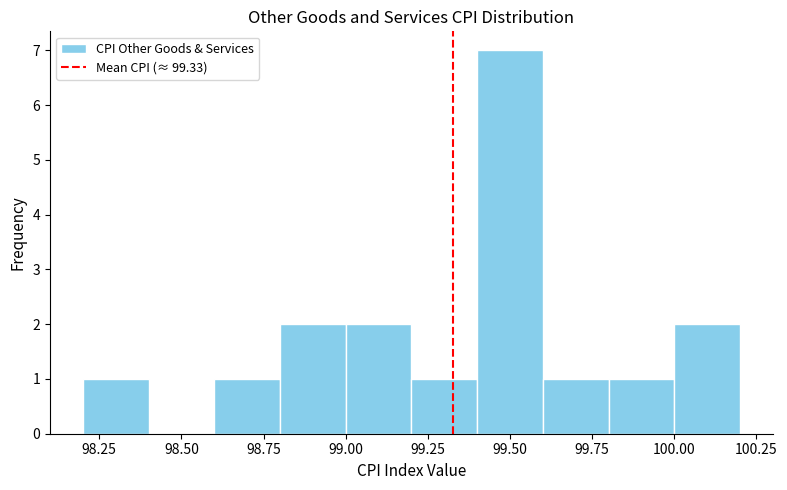

Reading left to right, transcribe this chart: for each bar, give the range it covers on the x-axis and its height. The values are not printed on the chart, so give them approximately, as read against the axis.

98.2 to 98.4: 1
98.4 to 98.6: 0
98.6 to 98.8: 1
98.8 to 99.0: 2
99.0 to 99.2: 2
99.2 to 99.4: 1
99.4 to 99.6: 7
99.6 to 99.8: 1
99.8 to 100.0: 1
100.0 to 100.2: 2